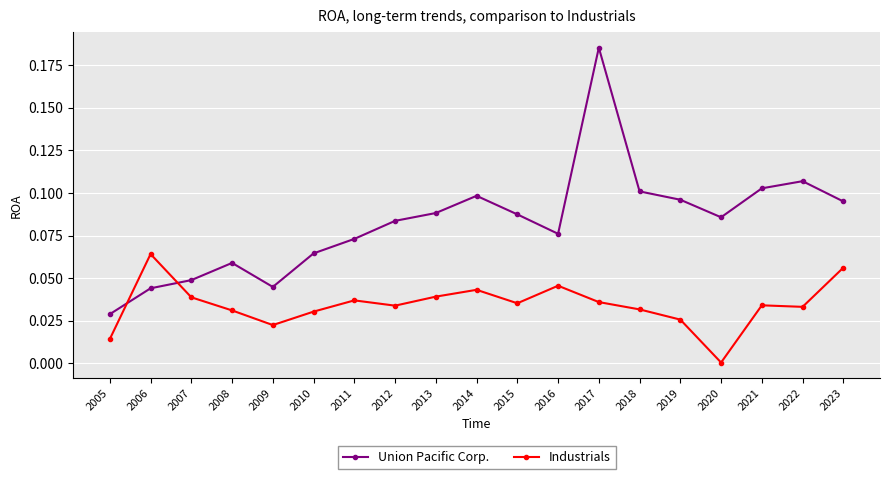

Where is Union Pacific Corp. nearest to the value 0?

2005